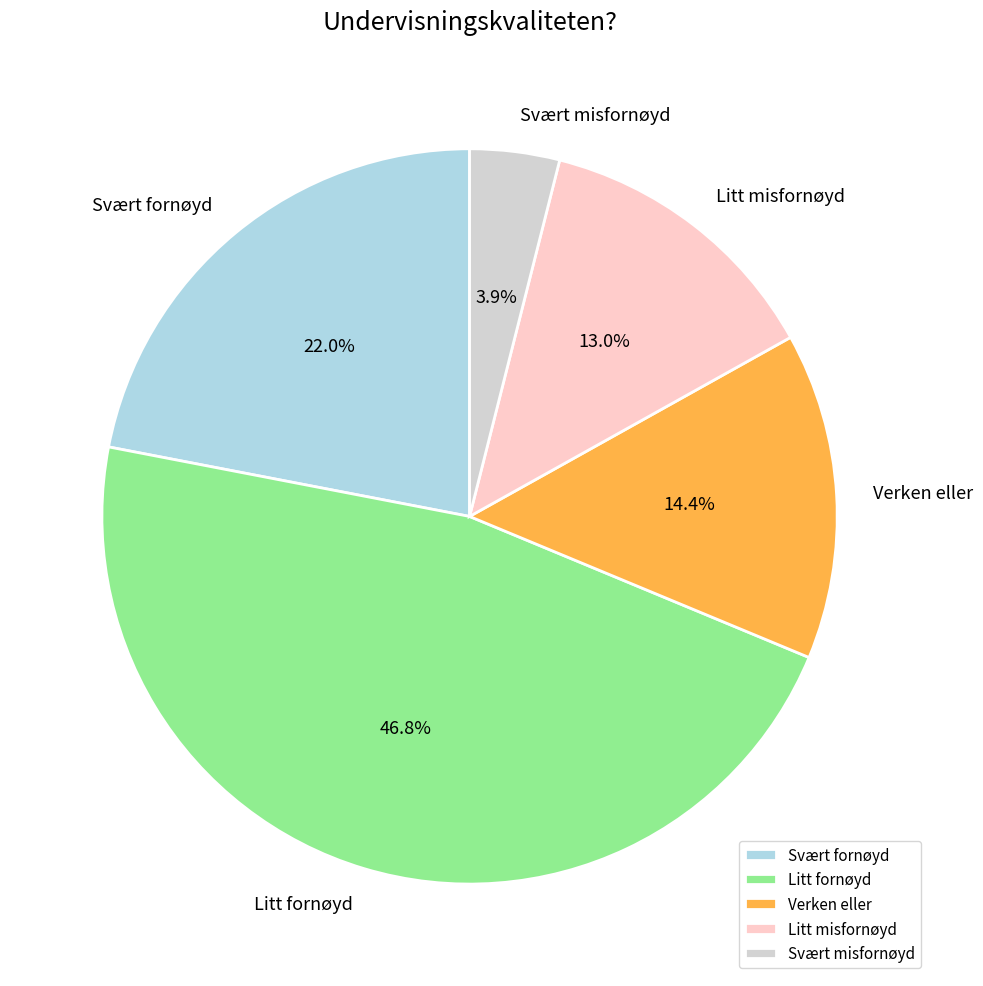

Which has a higher value, Svært misfornøyd or Svært fornøyd?

Svært fornøyd